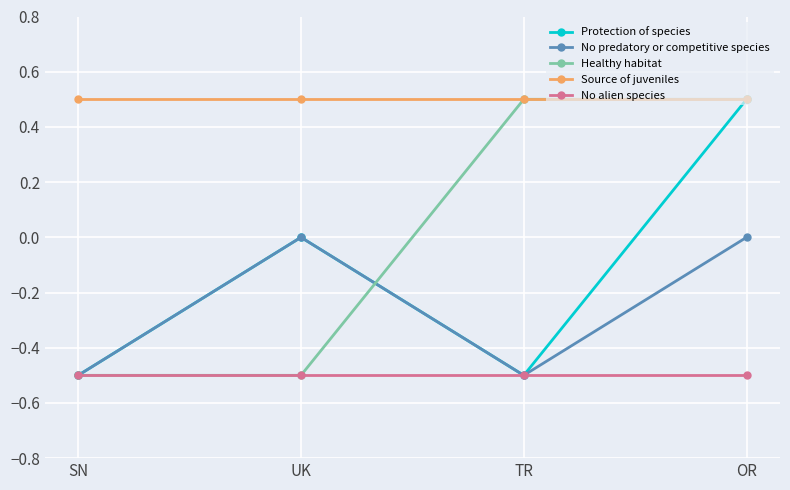

What is the label of the 4th point from the right?

SN